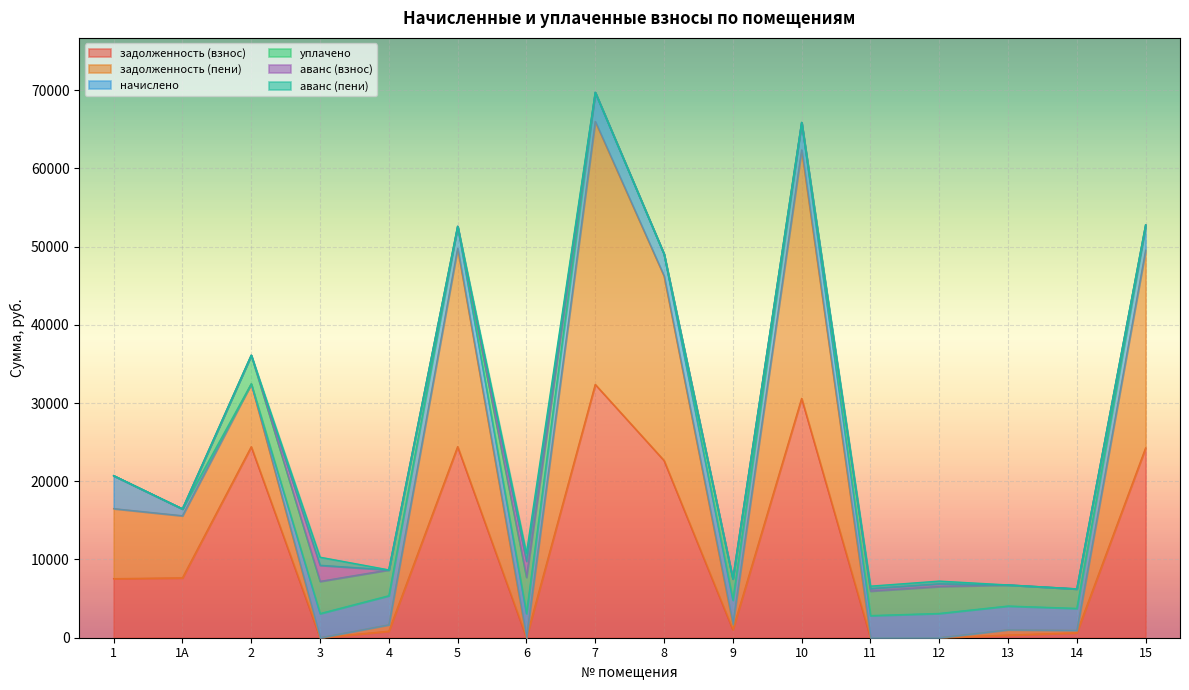

True or false: задолженность (пени) has more than 0 points higher than both neighbors.

True